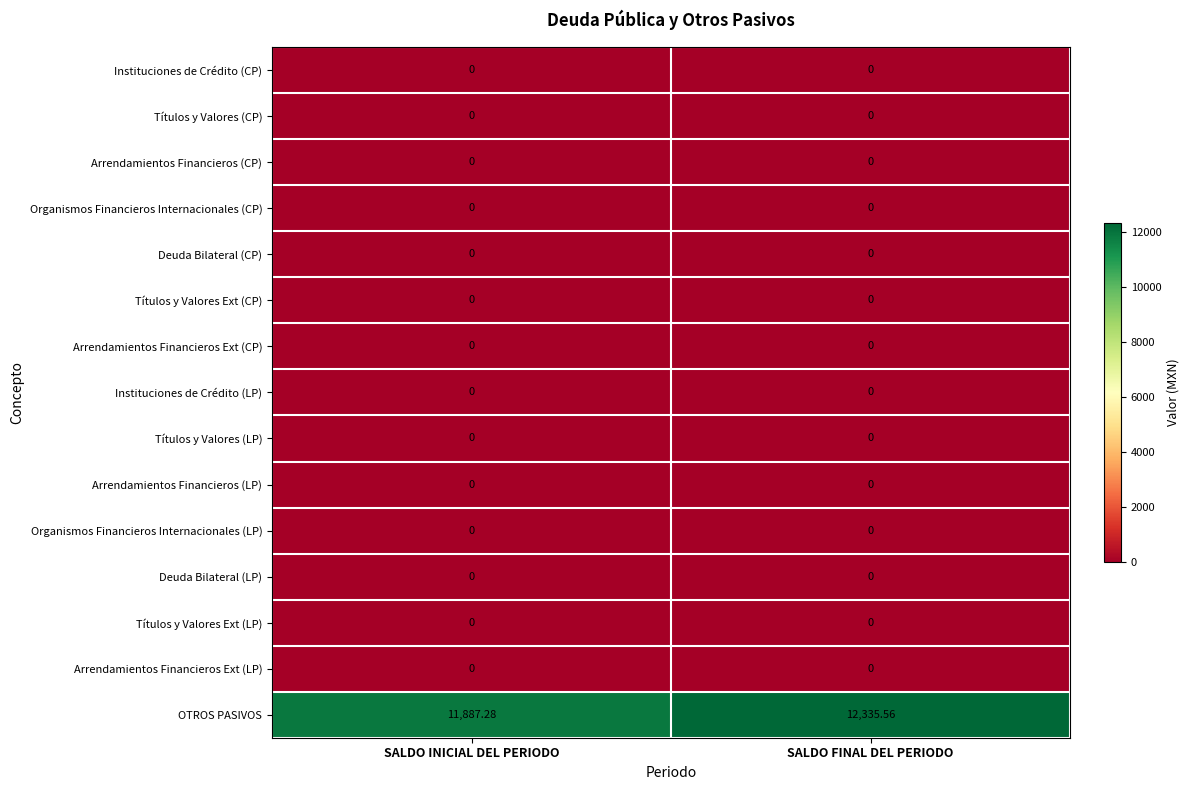

How many data points does each series have?

2